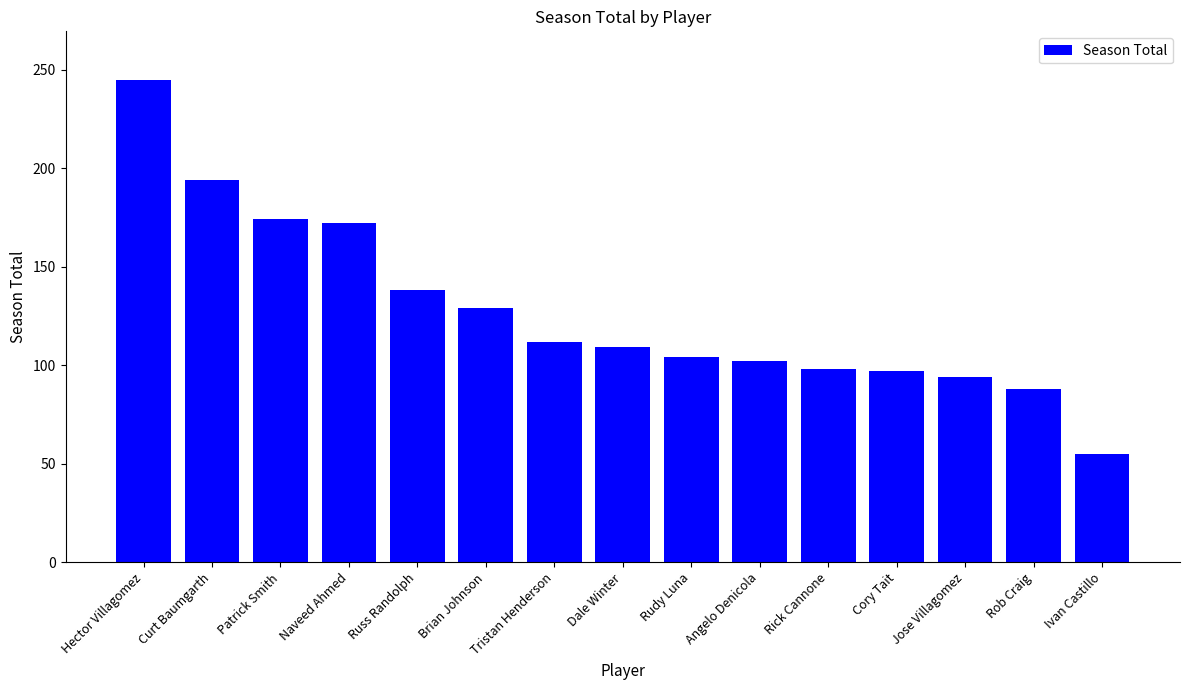

What is the change in value from Naveed Ahmed to Rob Craig?

-84